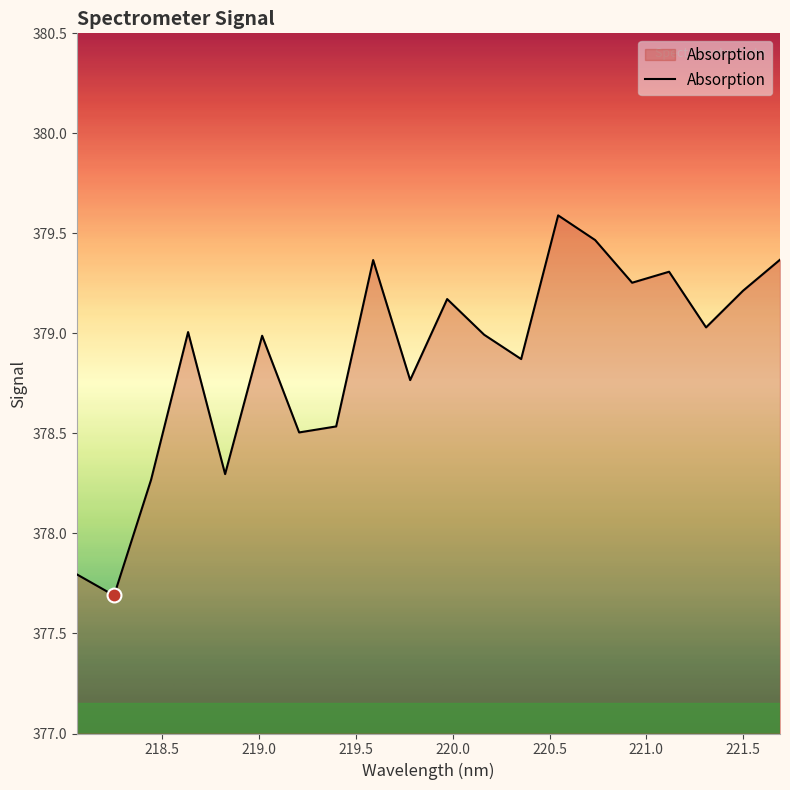

What is the difference between the maximum and minimum values?

1.9